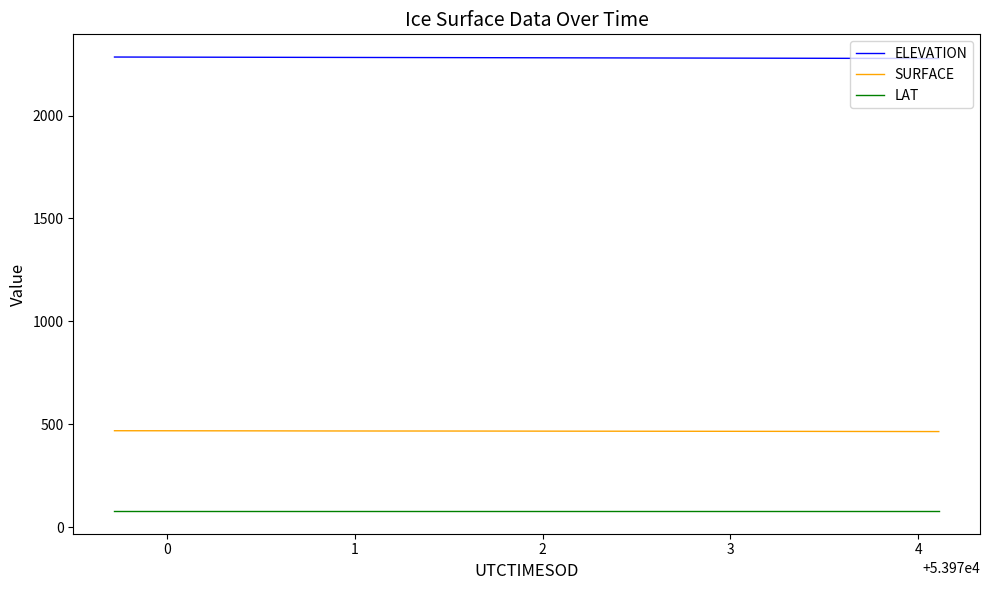

Which series has the largest total across all categories?

ELEVATION